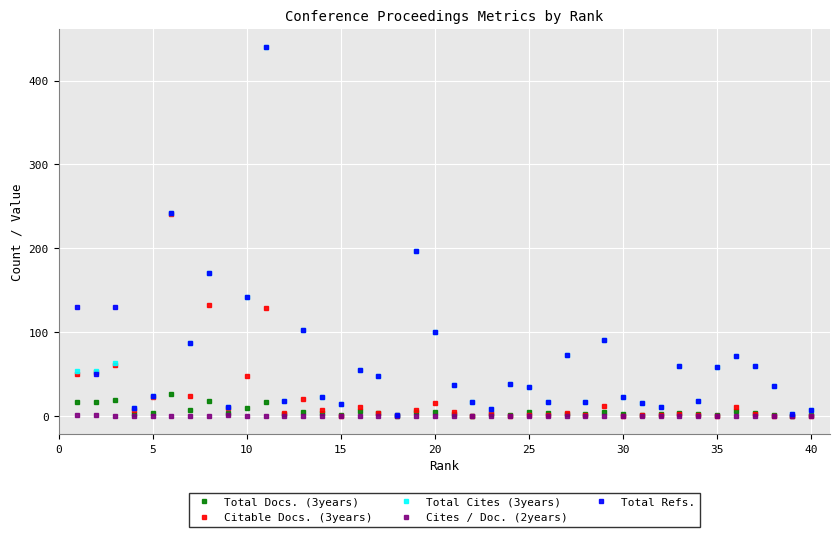

True or false: Total Cites (3years) has more than 0 points higher than both neighbors.

True